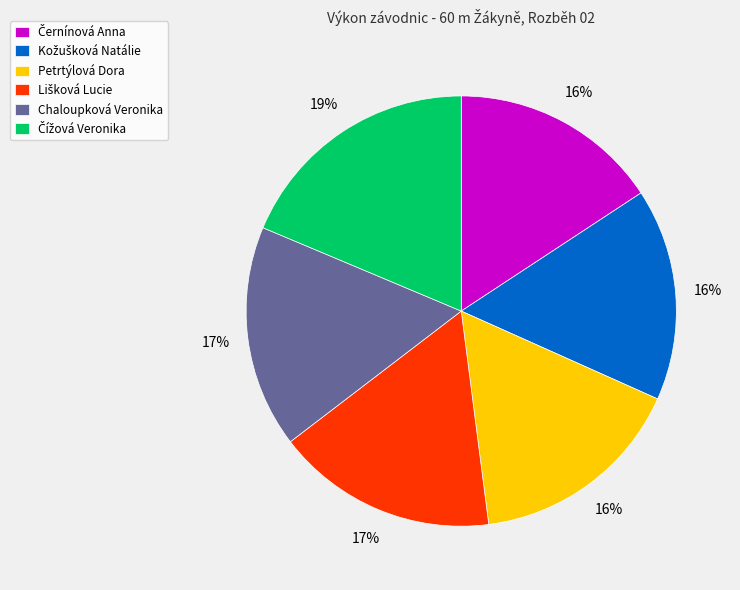

To the nearest percent, what is the average slice percentage?

17%